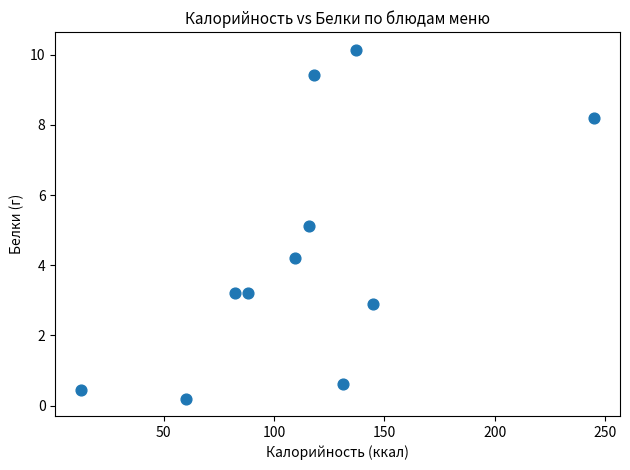

What is the average Y value?

4.3